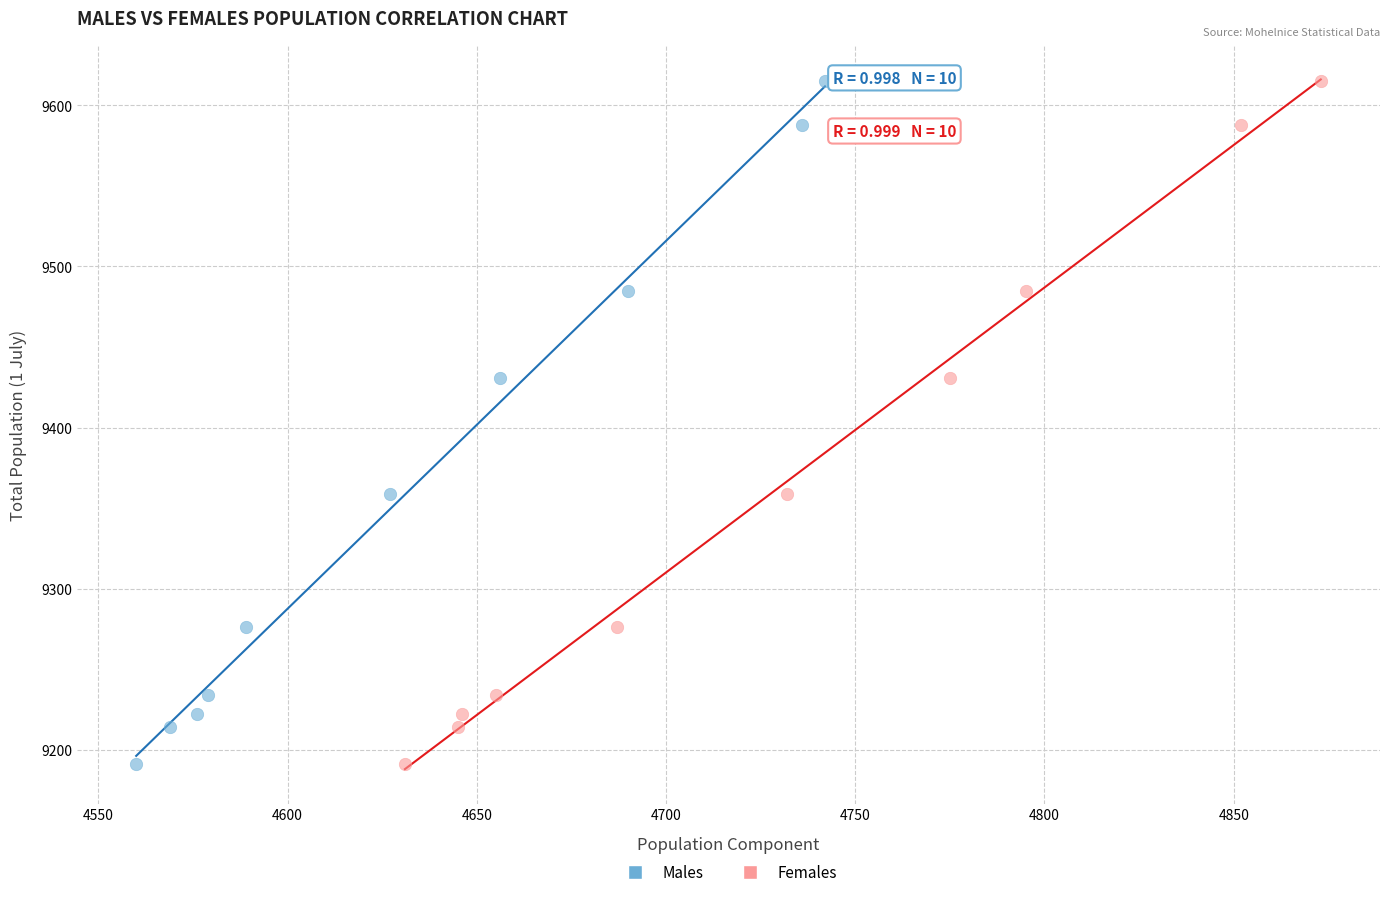

What are all the series names shown in the legend?

Males, Females